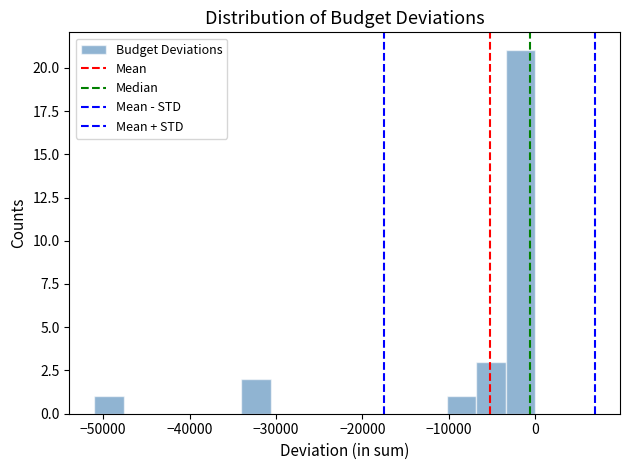

Around what value on the x-axis is the tallest bar? Give the approximate position of its centre, as read against the axis.

-2000